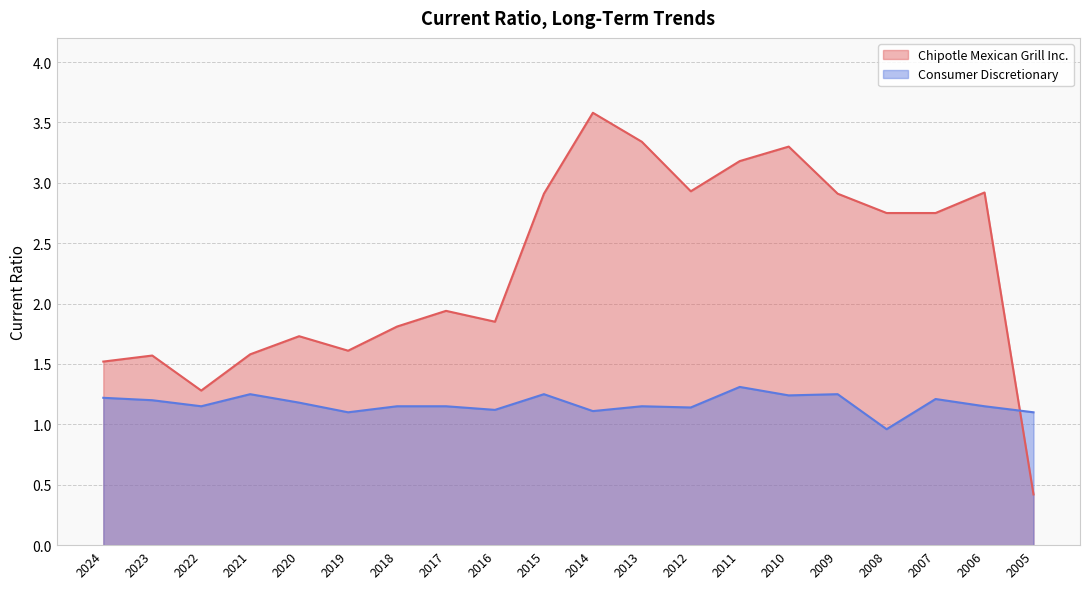

Reading right to left, extract all data points from this chart.

Chipotle Mexican Grill Inc.: 2005=0.4	2006=2.9	2007=2.8	2008=2.8	2009=2.9	2010=3.3	2011=3.2	2012=2.9	2013=3.3	2014=3.6	2015=2.9	2016=1.9	2017=1.9	2018=1.8	2019=1.6	2020=1.7	2021=1.6	2022=1.3	2023=1.6	2024=1.5
Consumer Discretionary: 2005=1.1	2006=1.1	2007=1.2	2008=1.0	2009=1.2	2010=1.2	2011=1.3	2012=1.1	2013=1.1	2014=1.1	2015=1.2	2016=1.1	2017=1.1	2018=1.1	2019=1.1	2020=1.2	2021=1.2	2022=1.1	2023=1.2	2024=1.2